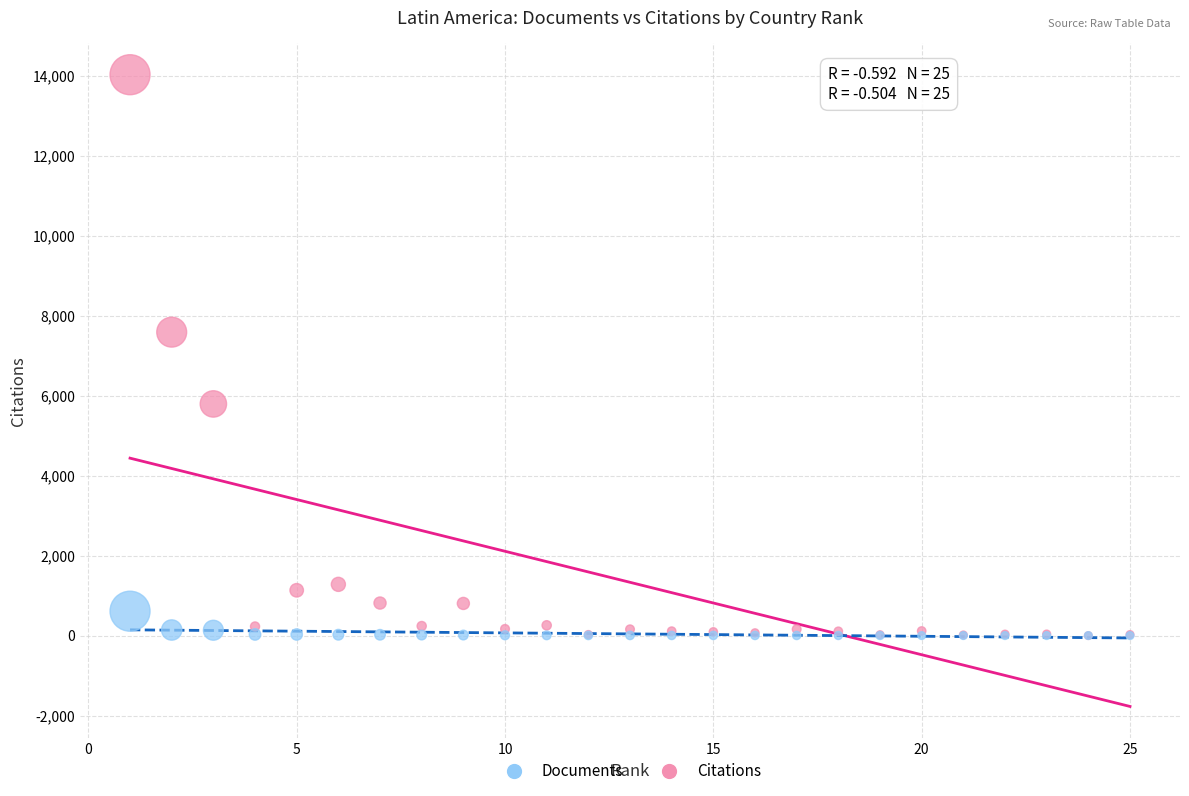

Which series contains the highest Y value?

Citations